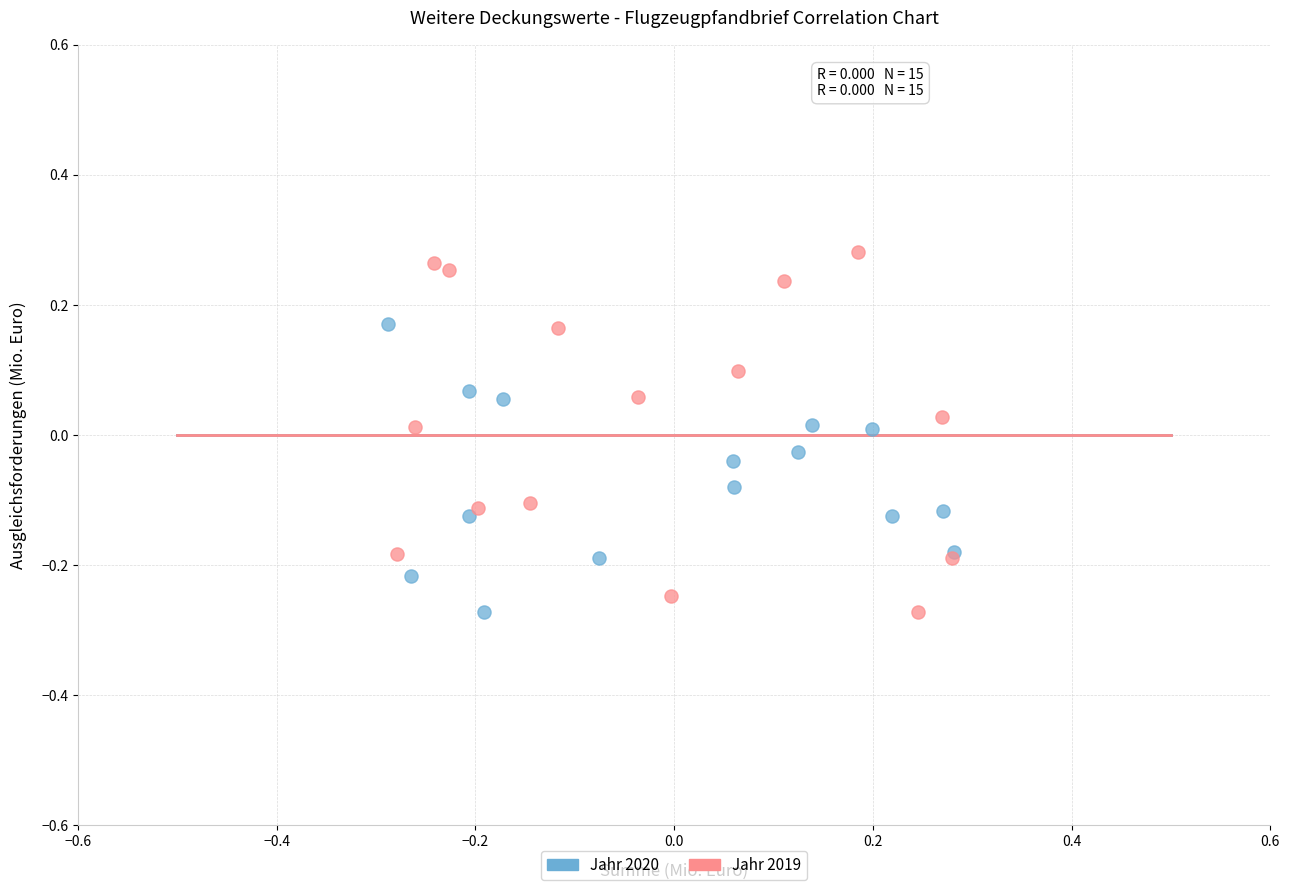

Which series contains the highest Y value?

Jahr 2019